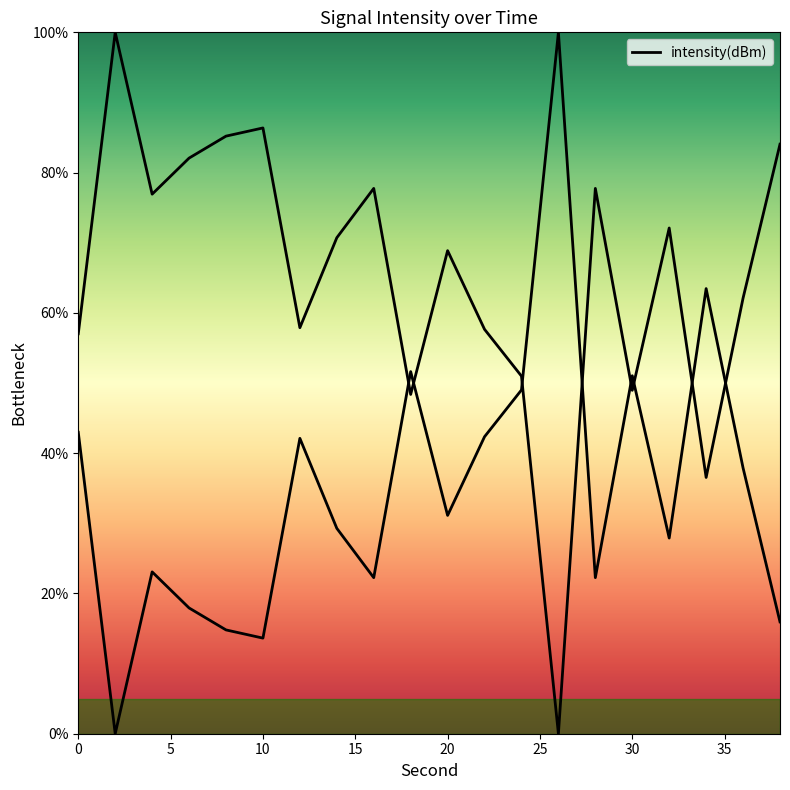

What is the sum of the values at 2 and 30?

149.0